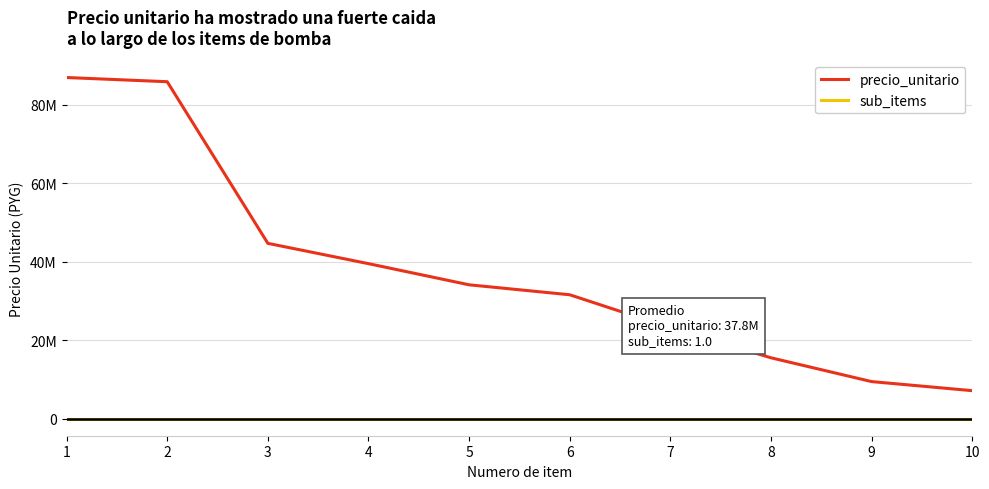

What are all the series names shown in the legend?

precio_unitario, sub_items